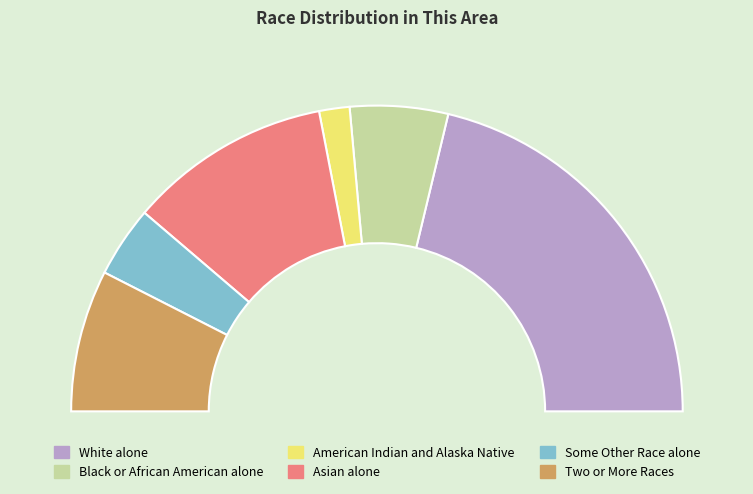

To the nearest percent, what percentage of the pie is Black or African American alone?

10%